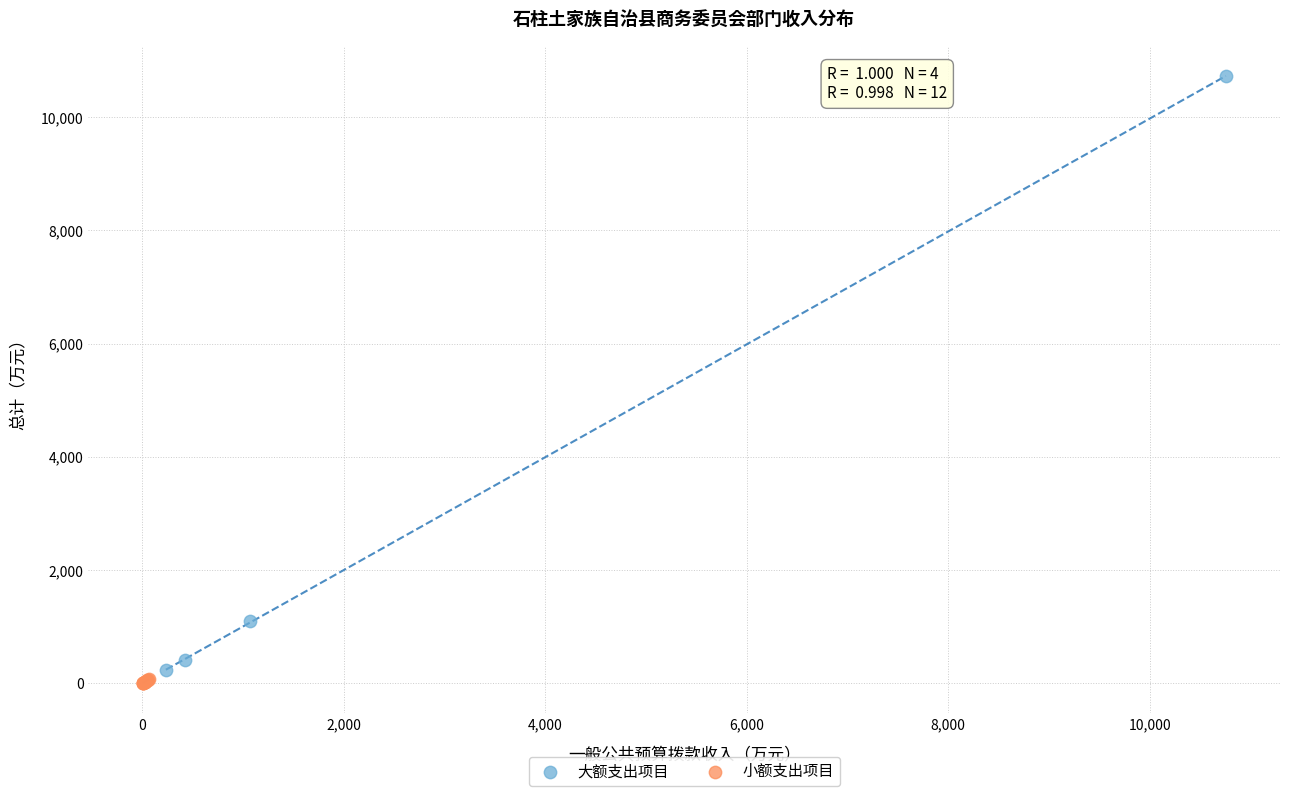

Which series contains the highest Y value?

大额支出项目